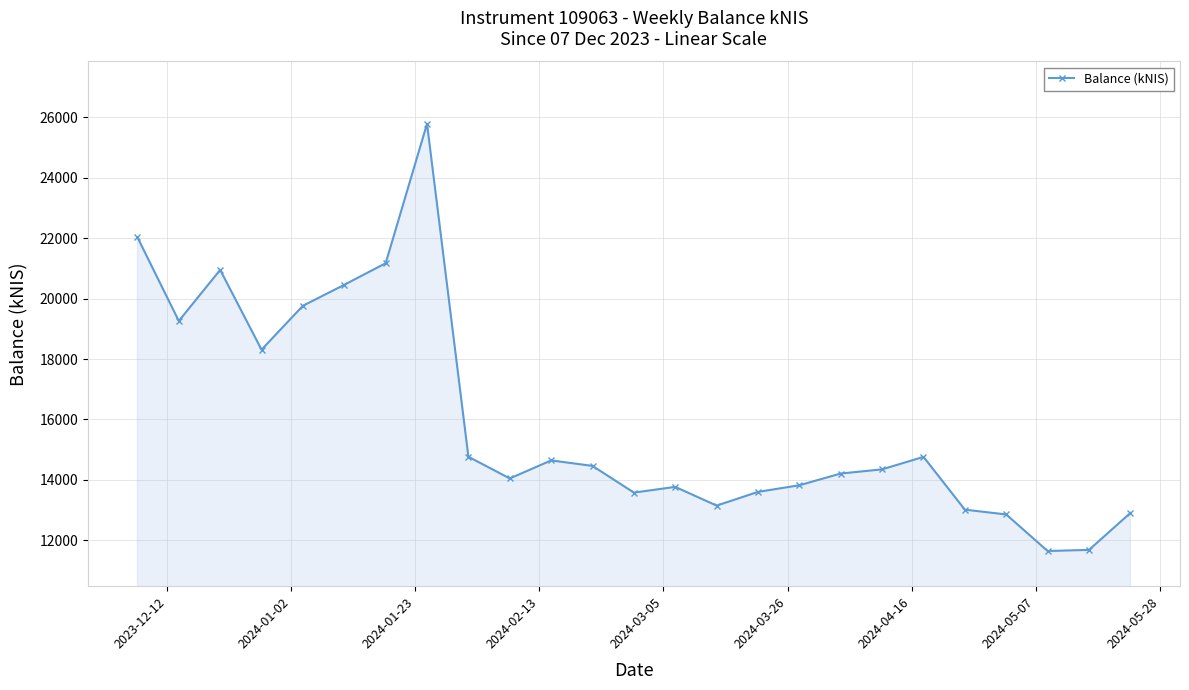

True or false: there are more than 2 points higher than both neighbors.

True